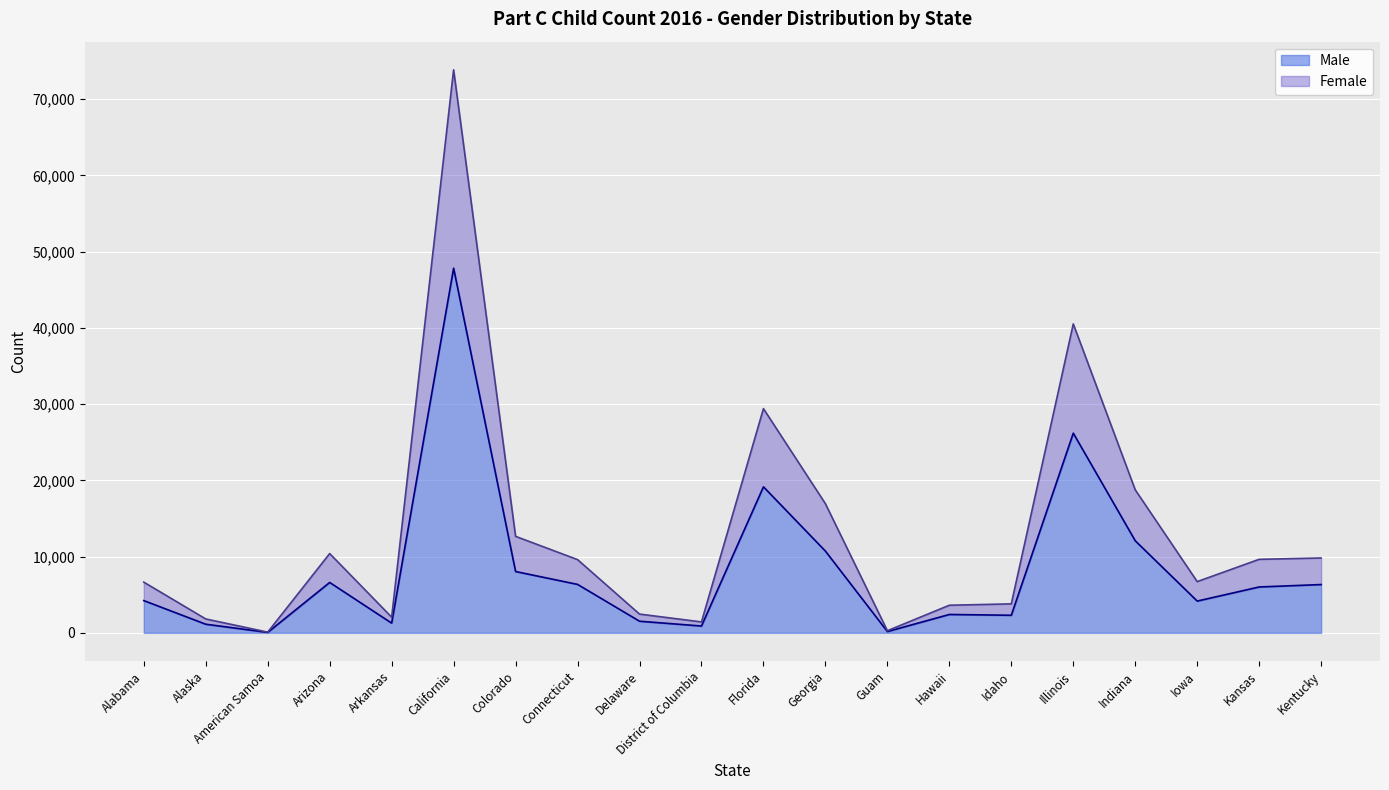

At which category does Male reach its first local valley?

American Samoa